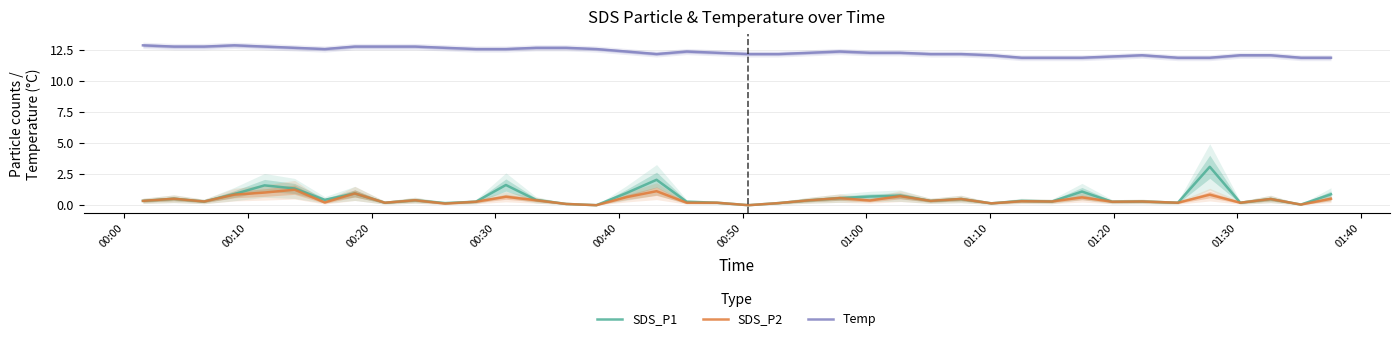

True or false: SDS_P1 and SDS_P2 intersect in this chart.

False